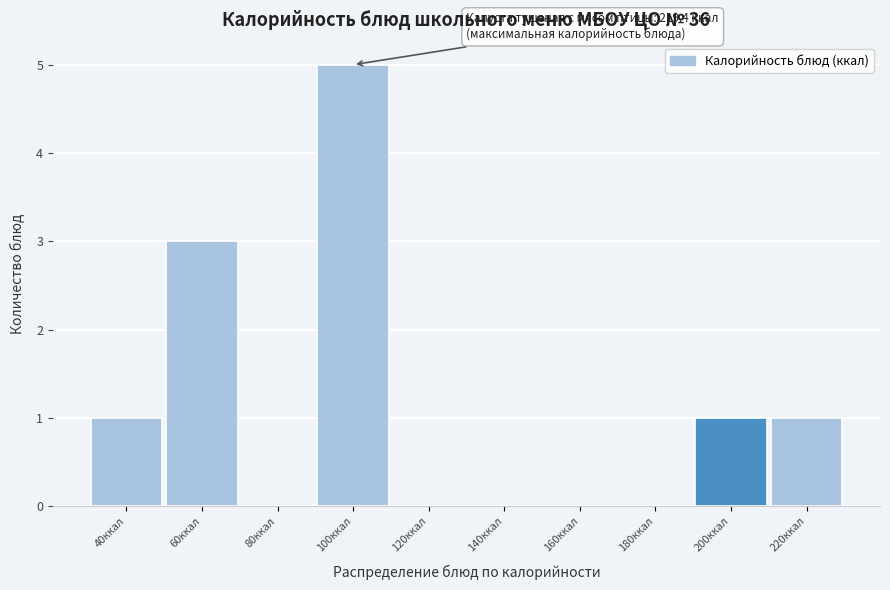

Reading left to right, transcribe all the data shown in this chart.

40ккал=1	60ккал=3	80ккал=0	100ккал=5	120ккал=0	140ккал=0	160ккал=0	180ккал=0	200ккал=1	220ккал=1